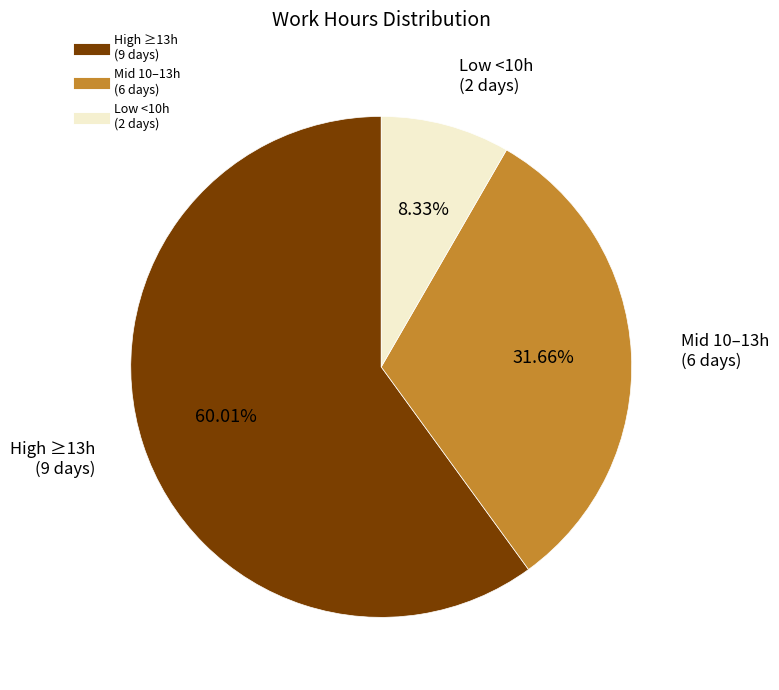

Is there any slice that represents more than half of the pie?

Yes